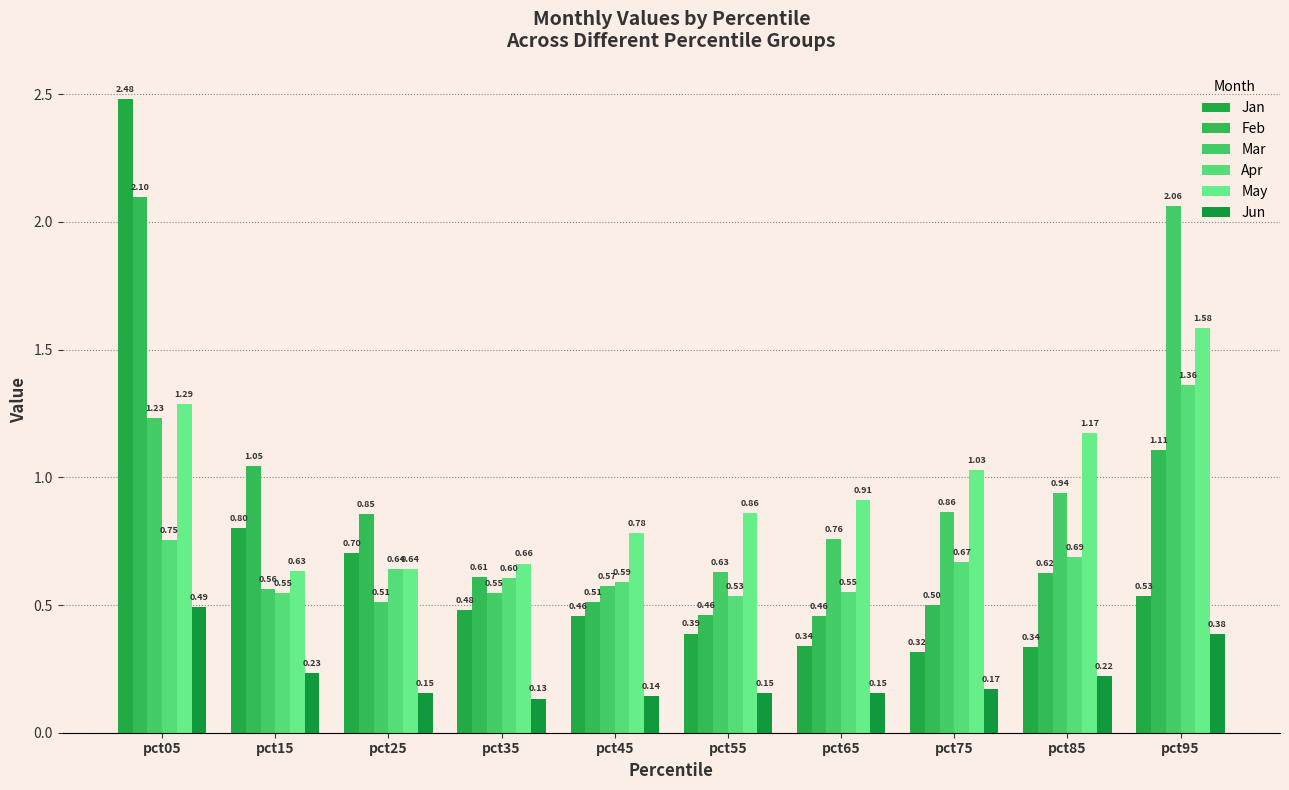

What is the difference between the highest and lowest values at pct35?

0.5